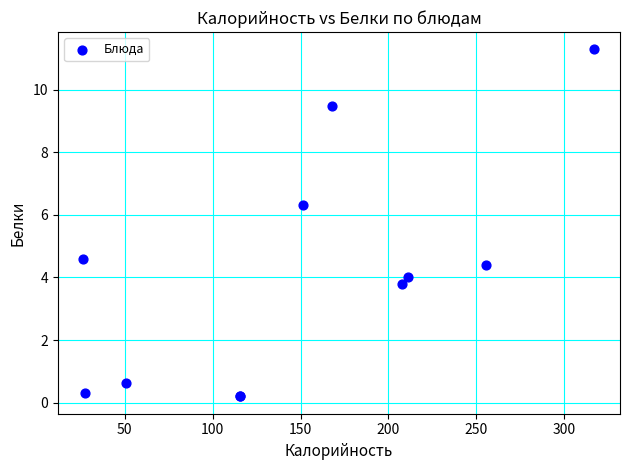

What Y value in the scatter plot is closest to 5?

4.6